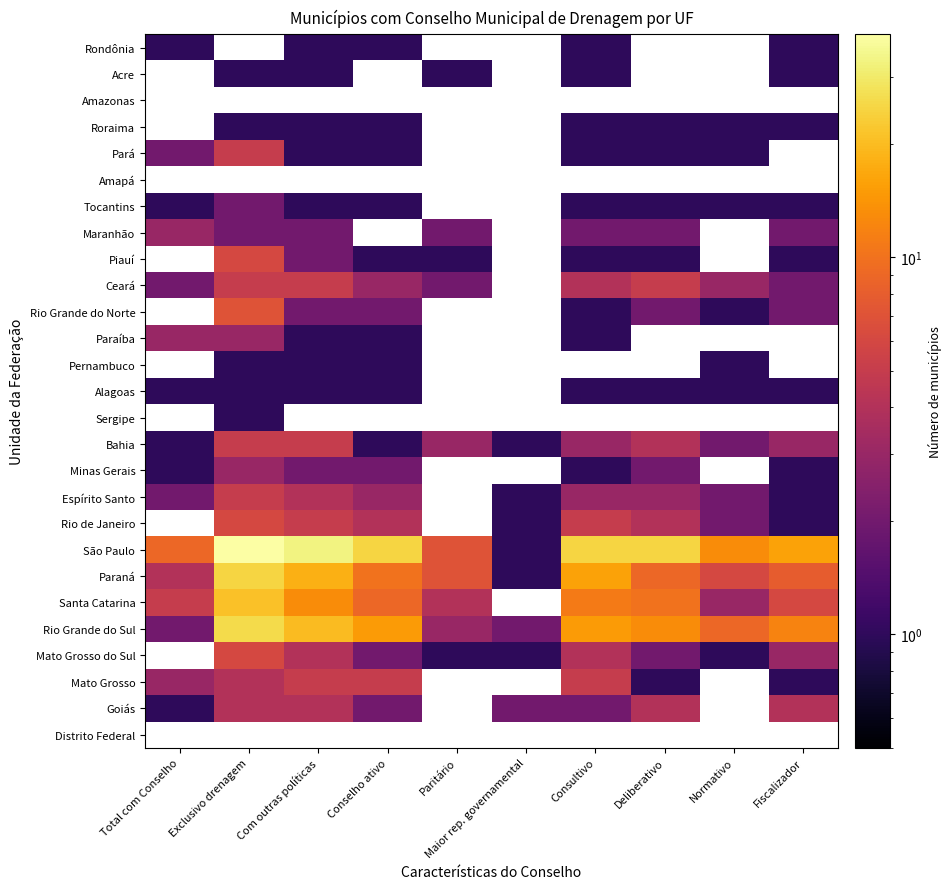

Is it true that Rio Grande do Norte equals 0.7 at Deliberativo?

False